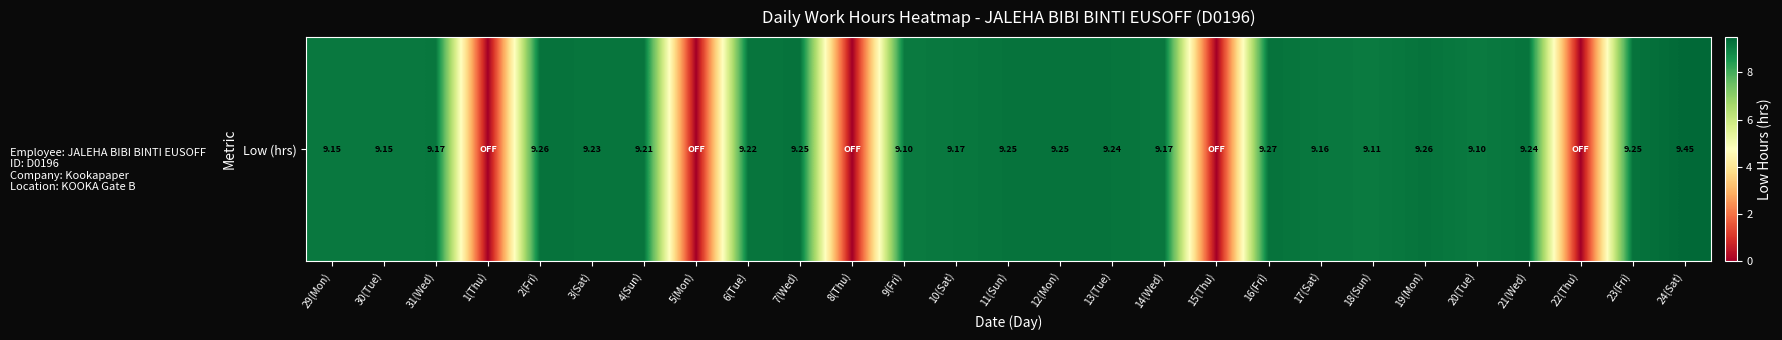

List the labels in order of value, smallest first.

1(Thu), 5(Mon), 8(Thu), 15(Thu), 22(Thu), 9(Fri), 20(Tue), 18(Sun), 29(Mon), 30(Tue), 17(Sat), 31(Wed), 10(Sat), 14(Wed), 4(Sun), 6(Tue), 3(Sat), 13(Tue), 21(Wed), 7(Wed), 11(Sun), 12(Mon), 23(Fri), 2(Fri), 19(Mon), 16(Fri), 24(Sat)